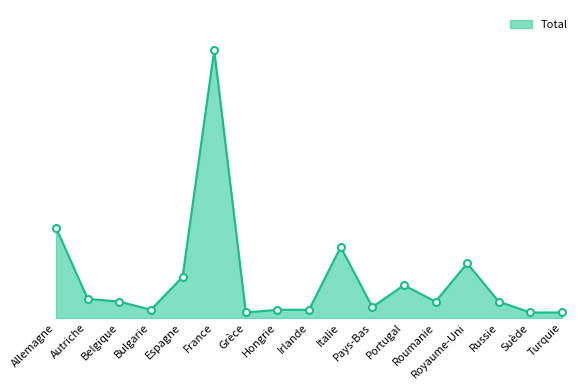

At which category does the data reach its first local valley?

Bulgarie